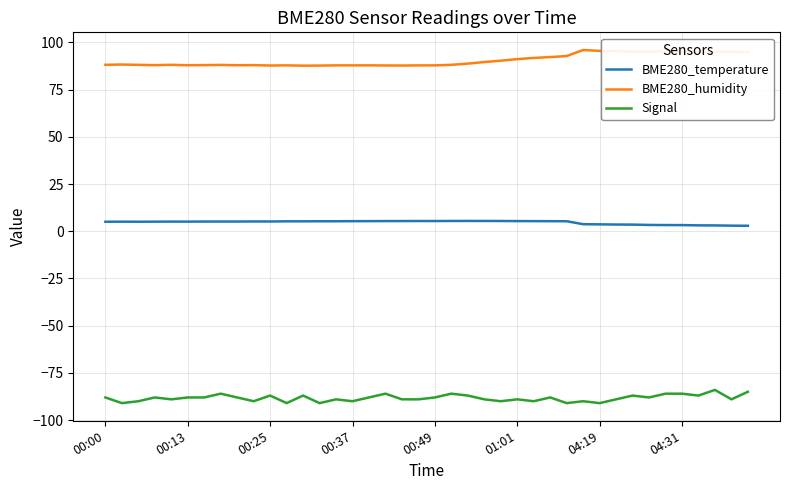

What is the lowest value of the BME280_humidity series?

87.7